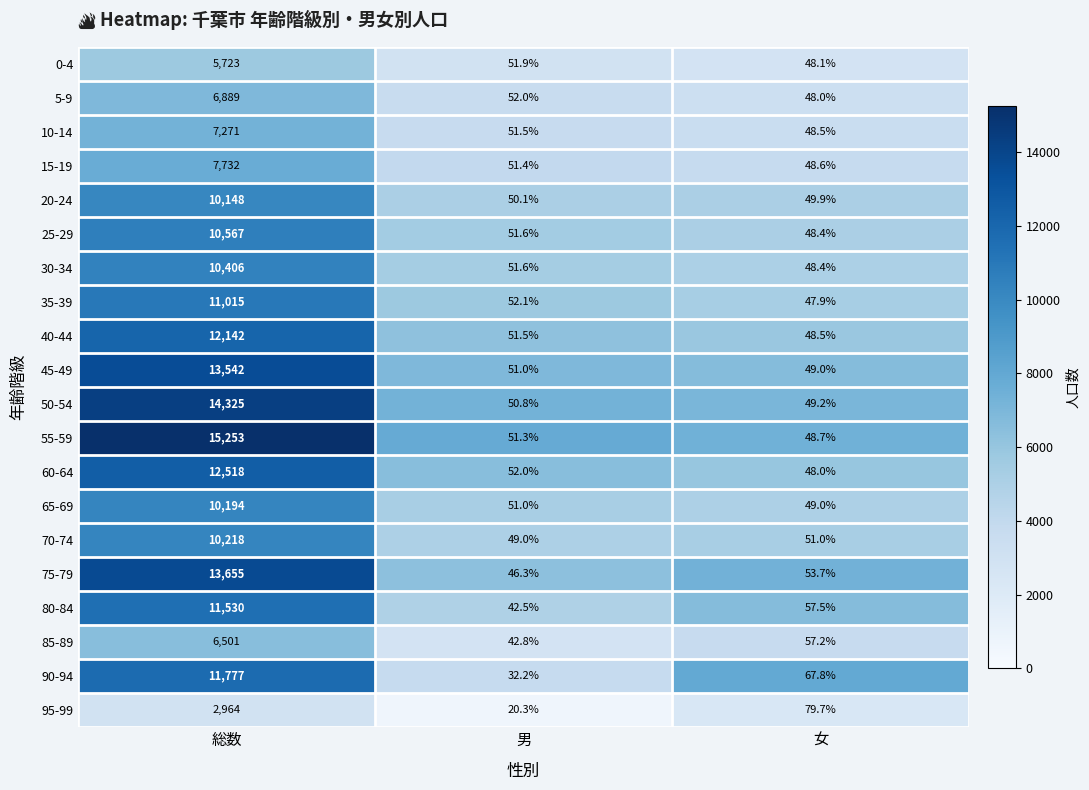

What is the spread (max minus min) of values at 総数?

12289.0